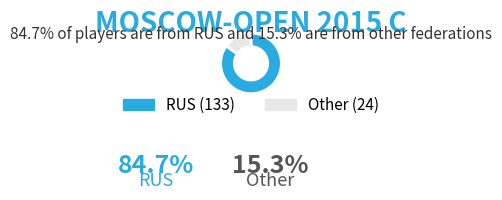

The Other slice represents 2% of the pie. True or false?

False